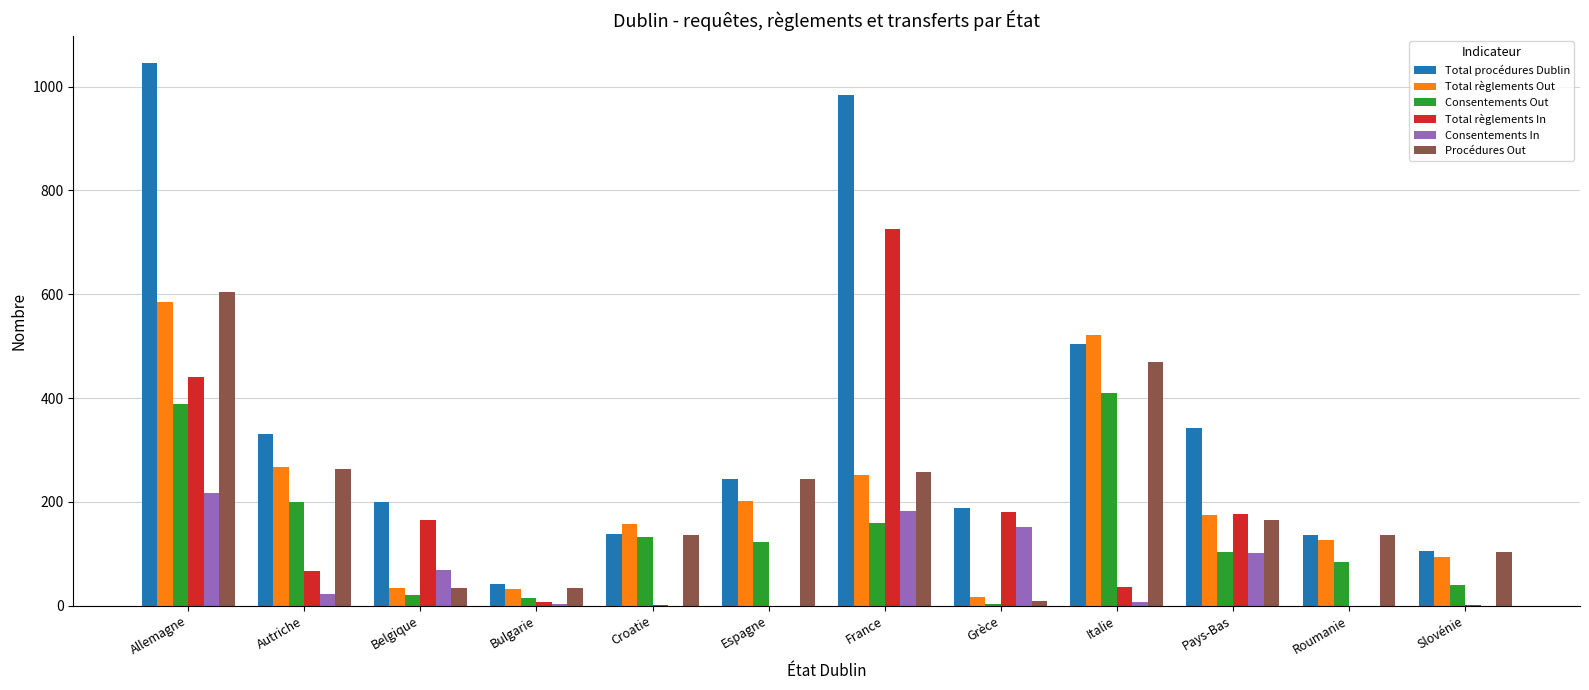

Is it true that Consentements In equals 217 at Allemagne?

True